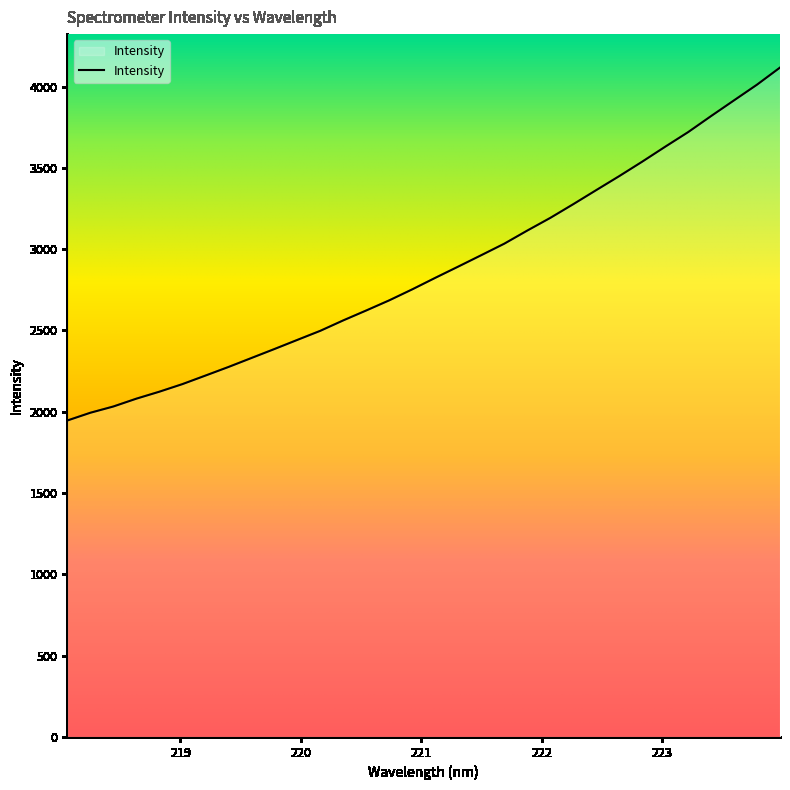

What is the maximum value shown in the chart?

4116.5